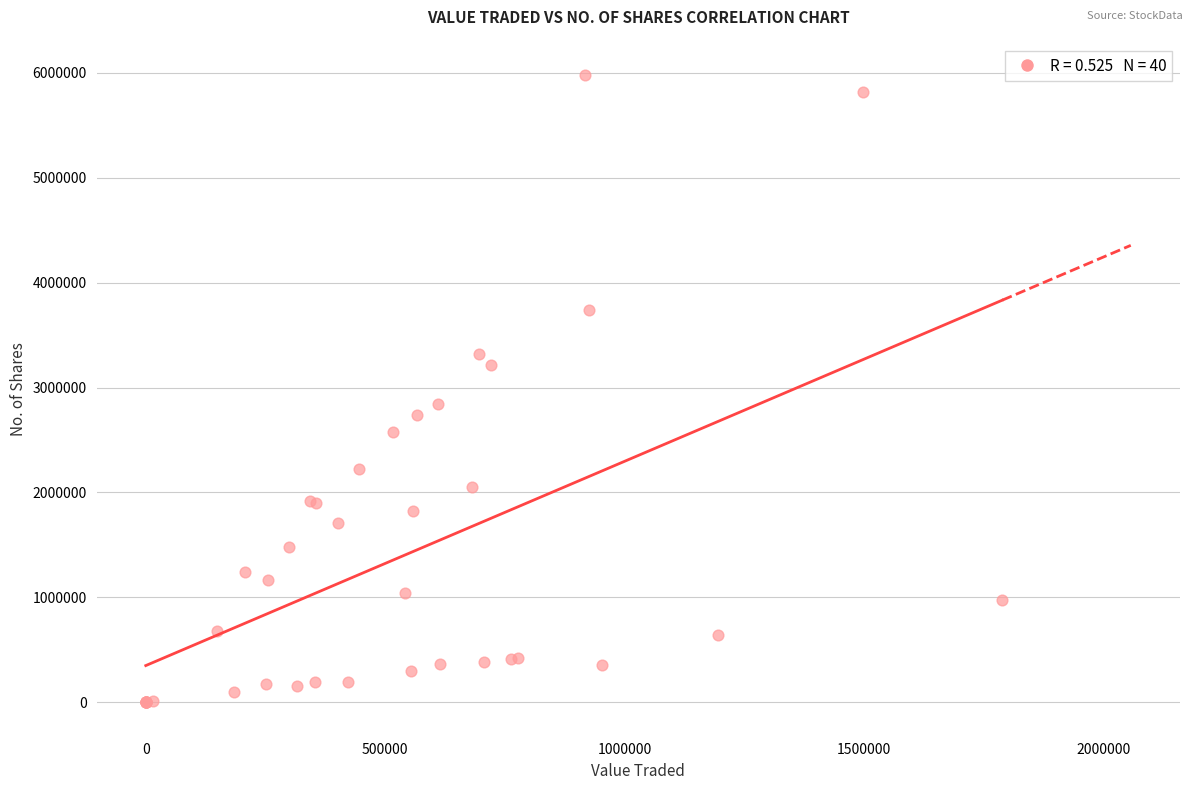

What Y value in the scatter plot is closest to 2988456?

2845912